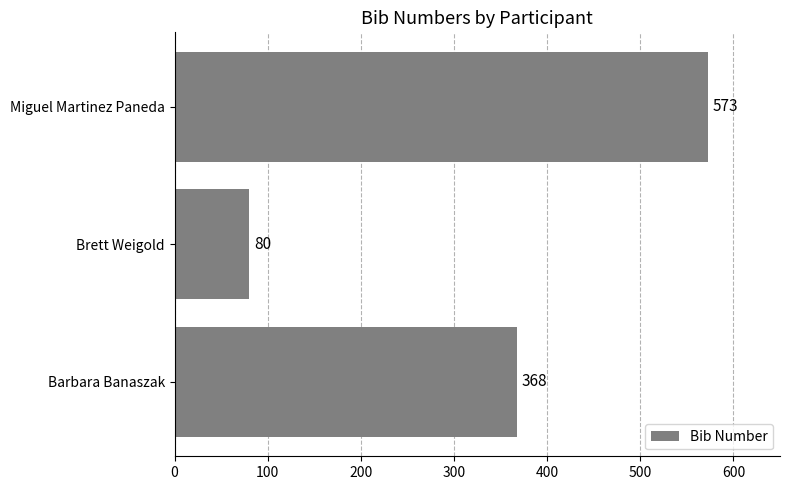

Between Brett Weigold and Barbara Banaszak, which is larger?

Barbara Banaszak